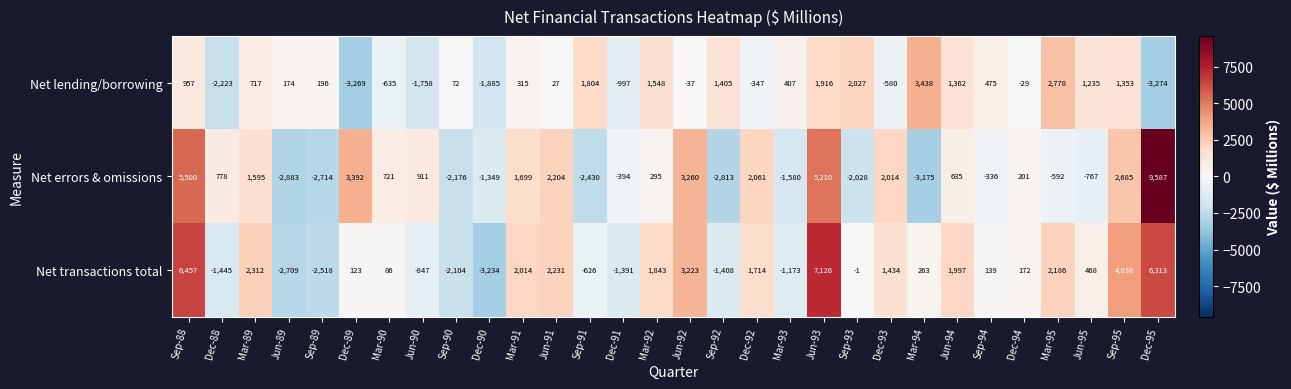

At how many categories does at least one series exceed 3073?

7